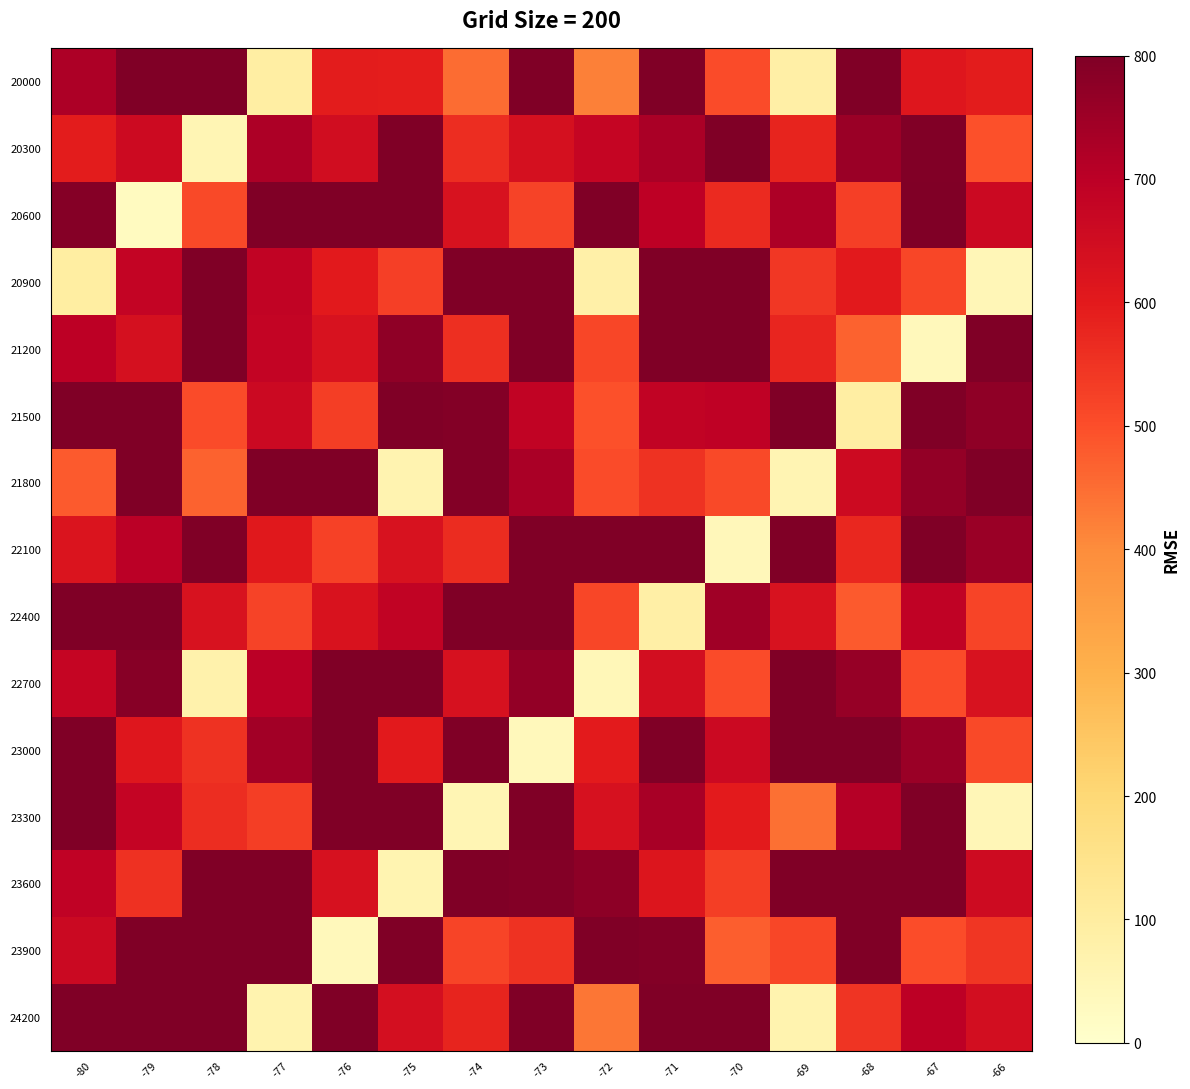

Reading right to left, transcribe all the data shown in this chart.

20000: -66=593.8	-67=609.8	-68=968.4	-69=86.7	-70=505.7	-71=893.4	-72=421.0	-73=990.7	-74=450.1	-75=591.4	-76=594.4	-77=90.8	-78=938.5	-79=1051.9	-80=723.4
20300: -66=495.8	-67=795.4	-68=754.2	-69=580.9	-70=910.6	-71=730.3	-72=676.2	-73=637.0	-74=561.1	-75=821.6	-76=647.2	-77=723.4	-78=54.8	-79=659.1	-80=594.6
20600: -66=662.1	-67=1028.0	-68=526.5	-69=722.7	-70=567.3	-71=696.0	-72=822.4	-73=519.3	-74=630.7	-75=897.7	-76=980.8	-77=985.8	-78=506.5	-79=25.1	-80=787.6
20900: -66=47.0	-67=514.4	-68=601.7	-69=541.4	-70=1007.7	-71=835.4	-72=83.2	-73=1024.5	-74=931.3	-75=526.2	-76=603.1	-77=685.8	-78=800.3	-79=684.2	-80=94.8
21200: -66=852.2	-67=40.6	-68=467.8	-69=577.7	-70=892.9	-71=1010.8	-72=513.3	-73=919.9	-74=557.4	-75=772.3	-76=630.9	-77=681.3	-78=941.4	-79=636.2	-80=699.5
21500: -66=772.9	-67=1016.0	-68=93.2	-69=937.1	-70=691.5	-71=686.6	-72=495.0	-73=686.1	-74=792.9	-75=916.7	-76=529.0	-77=659.5	-78=506.1	-79=877.3	-80=867.0
21800: -66=985.0	-67=767.8	-68=658.4	-69=59.2	-70=506.6	-71=552.2	-72=505.9	-73=730.5	-74=792.8	-75=64.4	-76=929.4	-77=810.6	-78=466.6	-79=903.7	-80=479.8
22100: -66=754.2	-67=941.9	-68=573.8	-69=904.4	-70=41.9	-71=801.3	-72=905.7	-73=978.2	-74=562.6	-75=629.6	-76=522.1	-77=605.6	-78=888.2	-79=701.6	-80=621.9
22400: -66=518.5	-67=690.0	-68=479.9	-69=629.4	-70=745.1	-71=85.4	-72=515.1	-73=1000.0	-74=980.1	-75=686.8	-76=627.6	-77=521.3	-78=629.2	-79=945.5	-80=899.5
22700: -66=628.4	-67=505.7	-68=762.0	-69=820.3	-70=506.1	-71=642.0	-72=46.0	-73=767.0	-74=633.1	-75=1032.4	-76=1035.7	-77=702.5	-78=74.2	-79=787.0	-80=676.2
23000: -66=509.1	-67=753.2	-68=806.6	-69=803.8	-70=662.3	-71=866.5	-72=599.4	-73=39.3	-74=821.9	-75=601.1	-76=1008.5	-77=740.8	-78=551.3	-79=611.3	-80=978.4
23300: -66=47.6	-67=1022.9	-68=712.1	-69=446.7	-70=597.1	-71=733.3	-72=631.9	-73=799.7	-74=54.9	-75=906.7	-76=844.5	-77=530.2	-78=559.9	-79=680.4	-80=905.1
23600: -66=656.2	-67=827.2	-68=974.1	-69=965.4	-70=528.4	-71=617.8	-72=776.2	-73=793.7	-74=936.7	-75=60.1	-76=633.2	-77=984.5	-78=1011.2	-79=554.4	-80=689.7
23900: -66=546.3	-67=500.7	-68=814.1	-69=515.0	-70=472.0	-71=792.1	-72=945.7	-73=552.4	-74=518.4	-75=817.3	-76=39.7	-77=936.1	-78=953.5	-79=867.8	-80=664.6
24200: -66=640.7	-67=696.9	-68=549.4	-69=67.9	-70=865.4	-71=973.1	-72=434.9	-73=922.6	-74=579.0	-75=638.1	-76=915.1	-77=67.7	-78=891.7	-79=902.7	-80=824.2